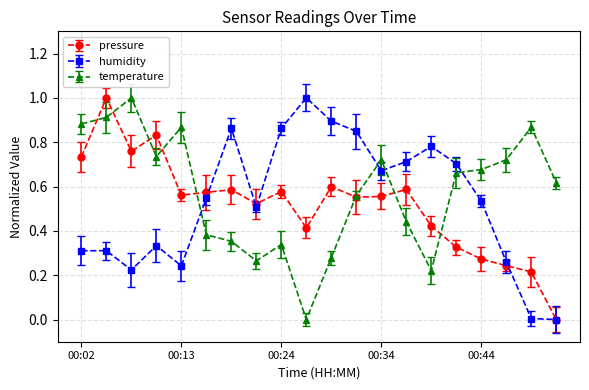

True or false: humidity has more than 1 interior local peaks.

True